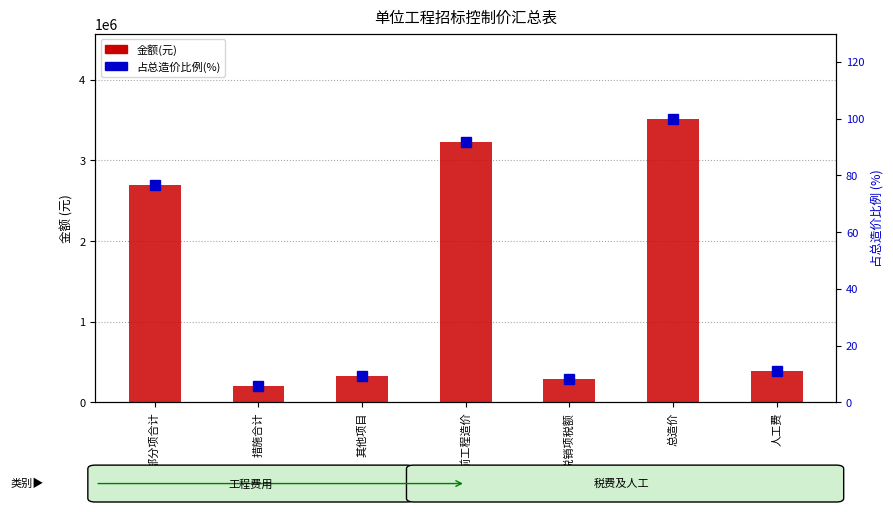

At how many categories does at least one series exceed 1194834?

3